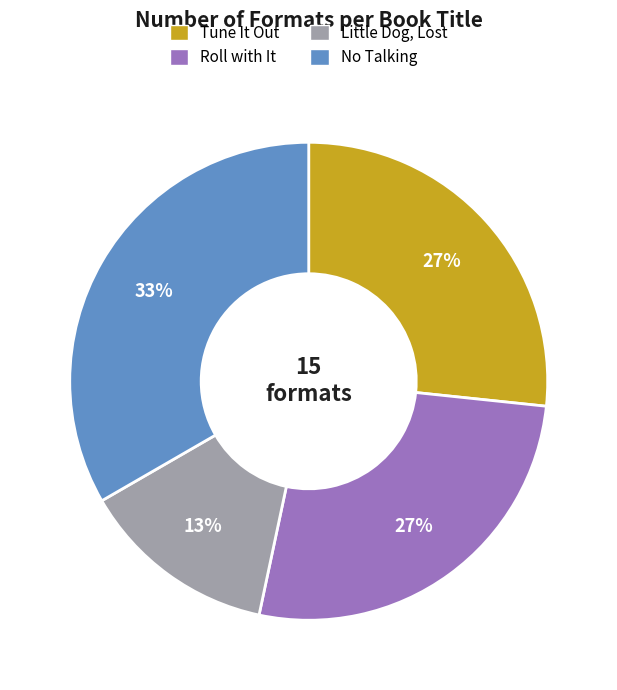

To the nearest percent, what is the average slice percentage?

25%